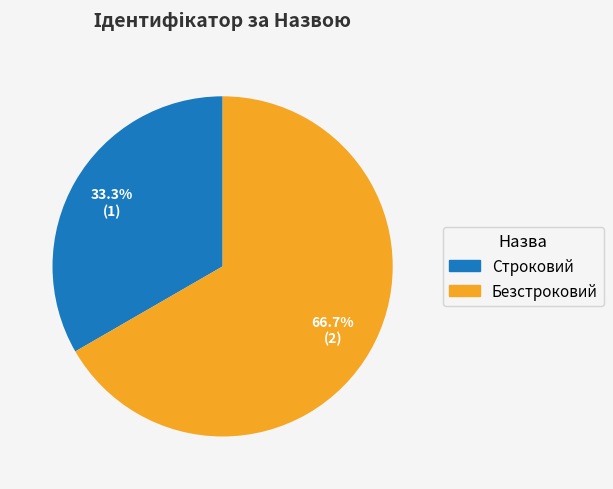

What percentage is the Строковий slice, to the nearest percent?

33%